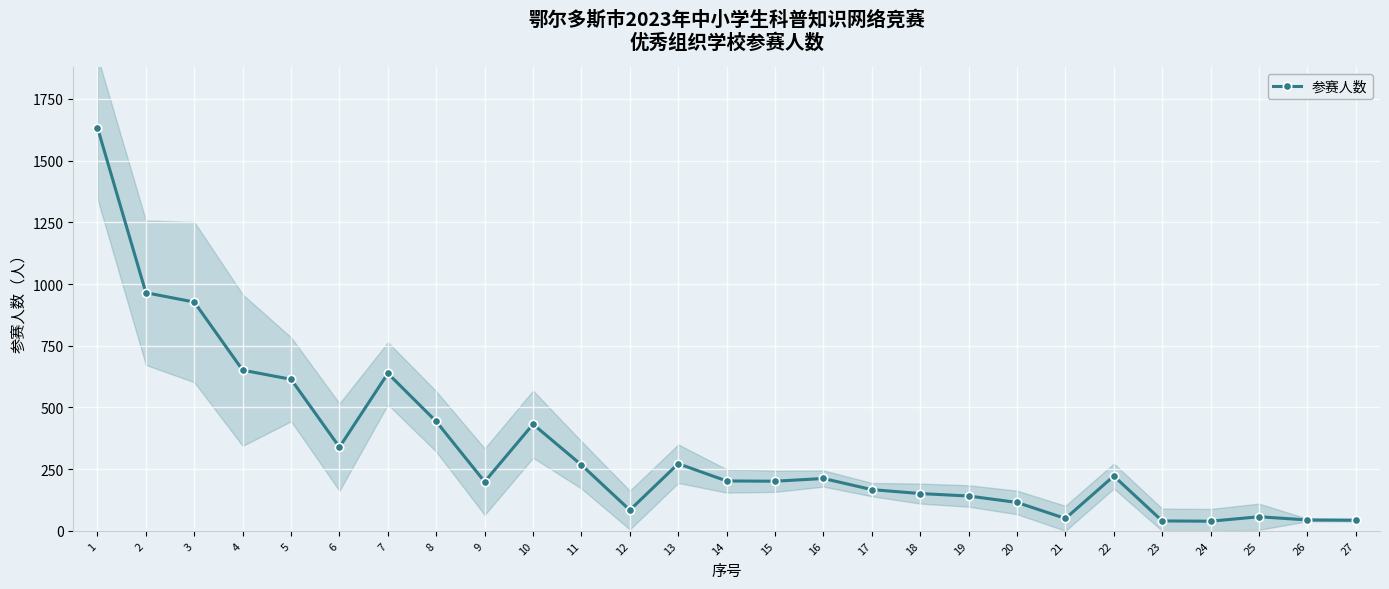

At which label is the value closest to 836?

3